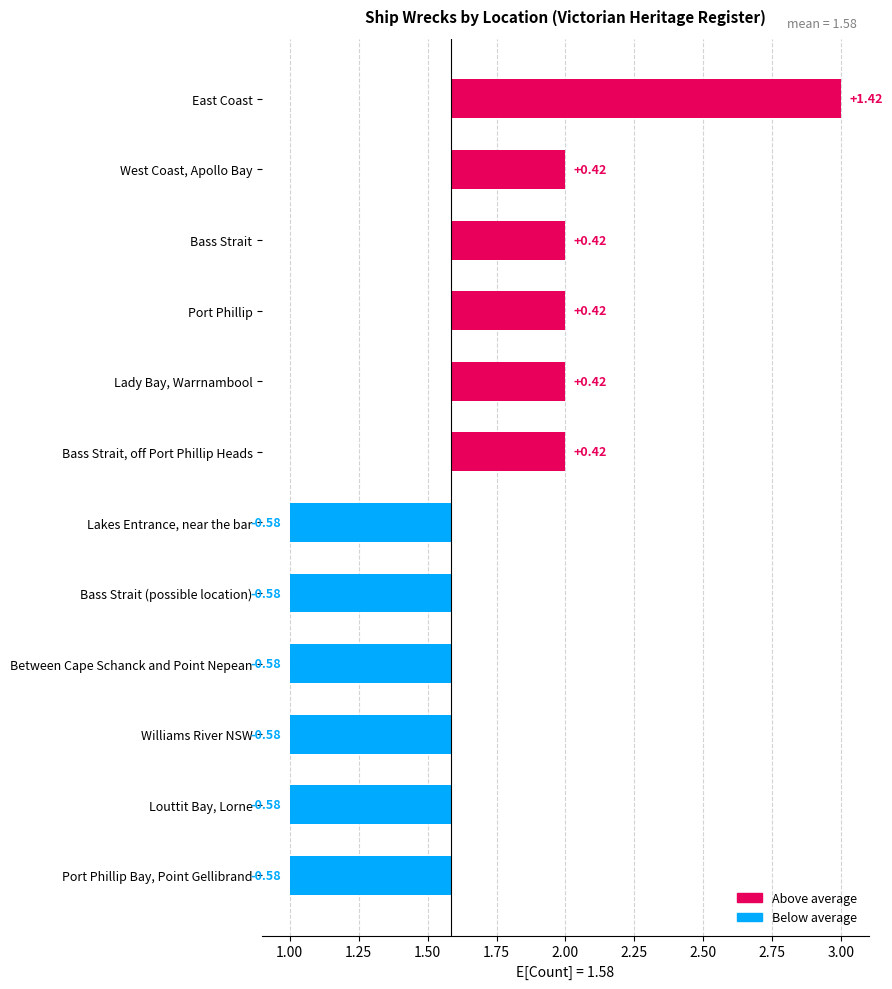

Reading left to right, transcribe all the data shown in this chart.

East Coast=3	West Coast, Apollo Bay=2	Bass Strait=2	Port Phillip=2	Lady Bay, Warrnambool=2	Bass Strait, off Port Phillip Heads=2	Lakes Entrance, near the bar=1	Bass Strait (possible location)=1	Between Cape Schanck and Point Nepean=1	Williams River NSW=1	Louttit Bay, Lorne=1	Port Phillip Bay, Point Gellibrand=1